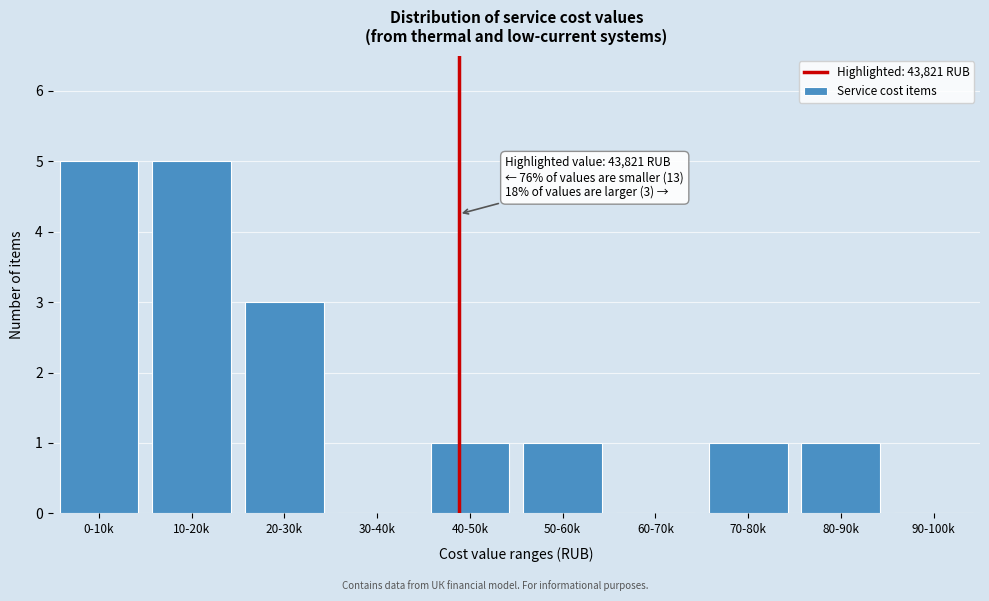

Reading left to right, transcribe all the data shown in this chart.

0-10k=5	10-20k=5	20-30k=3	30-40k=0	40-50k=1	50-60k=1	60-70k=0	70-80k=1	80-90k=1	90-100k=0